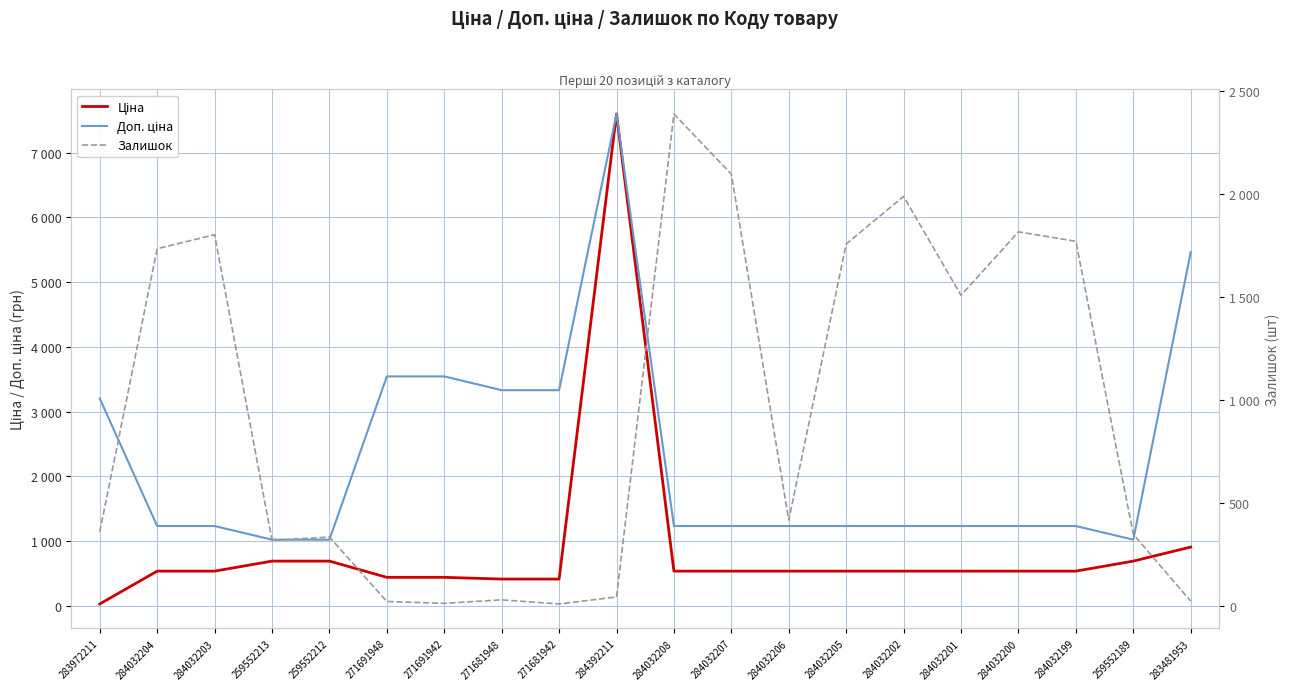

Reading left to right, transcribe all the data shown in this chart.

Ціна: 283972211=32.0	284032204=539.0	284032203=539.0	259552213=693.7	259552212=693.7	271691948=443.1	271691942=443.1	271681948=416.6	271681942=416.6	284392211=7596.5	284032208=539.0	284032207=539.0	284032206=539.0	284032205=539.0	284032202=539.0	284032201=539.0	284032200=539.0	284032199=539.0	259552189=693.7	283481953=910.4
Доп. ціна: 283972211=3205.0	284032204=1235.4	284032203=1235.4	259552213=1024.6	259552212=1024.6	271691948=3545.0	271691942=3545.0	271681948=3332.5	271681942=3332.5	284392211=7596.5	284032208=1235.4	284032207=1235.4	284032206=1235.4	284032205=1235.4	284032202=1235.4	284032201=1235.4	284032200=1235.4	284032199=1235.4	259552189=1024.6	283481953=5462.3
Залишок: 283972211=360.0	284032204=1734.0	284032203=1802.0	259552213=318.0	259552212=335.0	271691948=22.0	271691942=13.0	271681948=30.0	271681942=10.0	284392211=44.0	284032208=2388.0	284032207=2096.0	284032206=417.0	284032205=1757.0	284032202=1988.0	284032201=1508.0	284032200=1816.0	284032199=1770.0	259552189=348.0	283481953=24.0